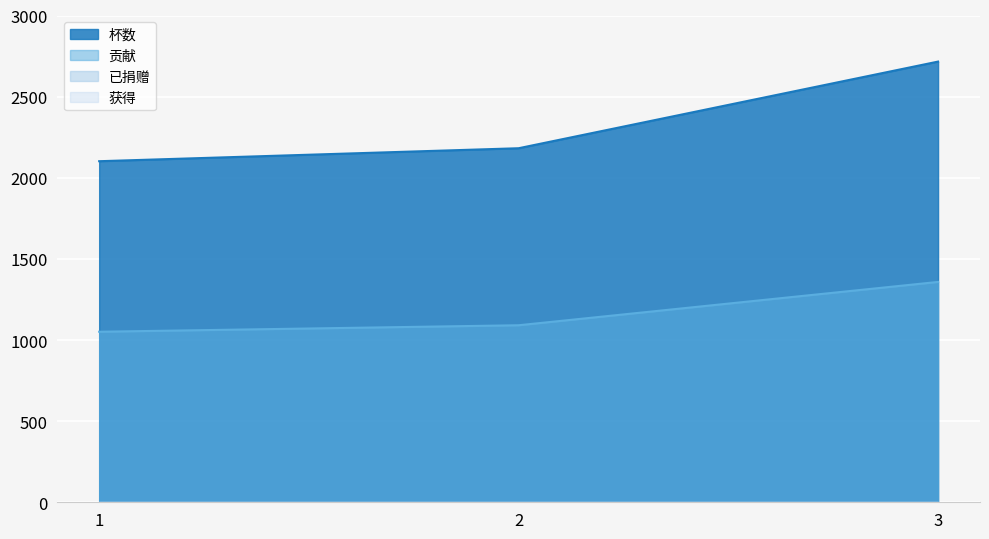

At which category is the sum across all series the highest?

3